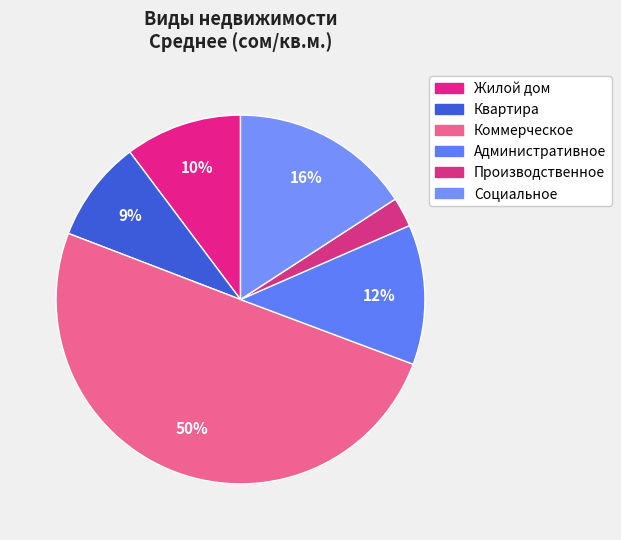

Which slice is the largest?

Коммерческое